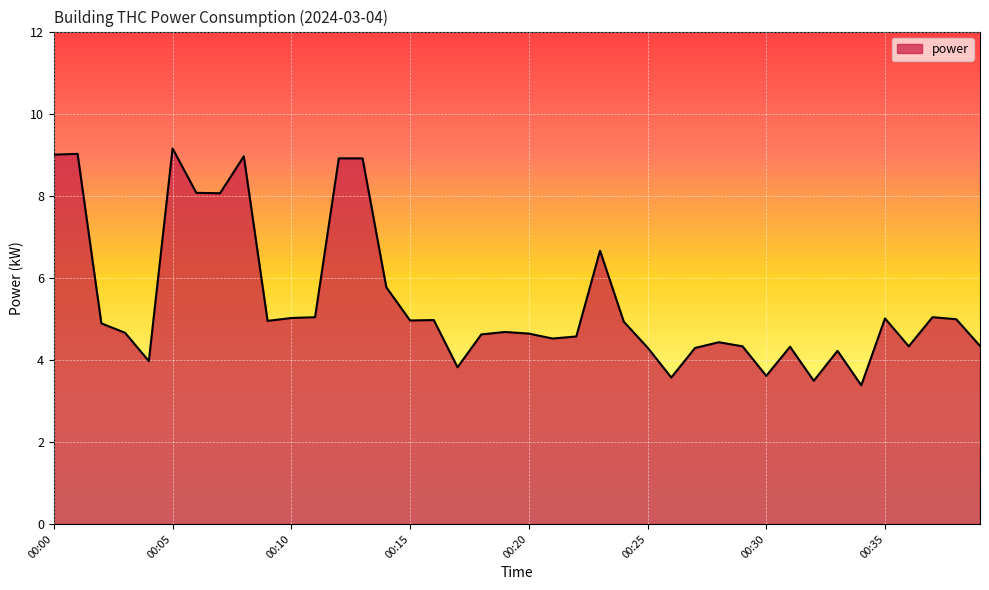

What is the difference between the maximum and minimum values?

5.8